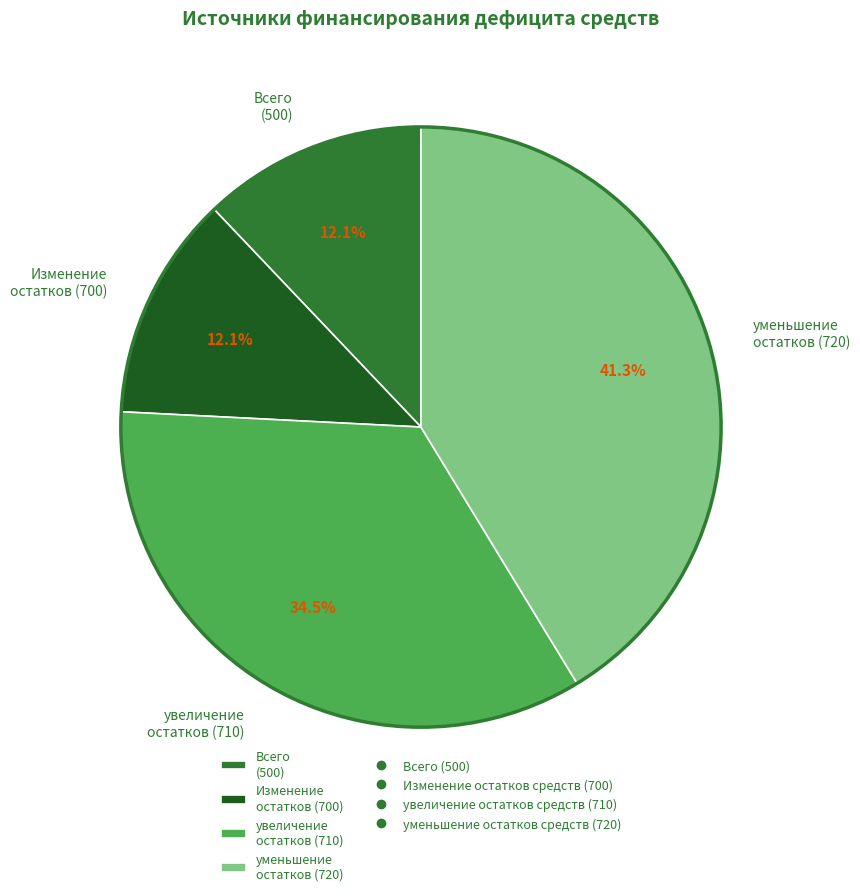

Is Всего (500) the majority of the pie?

No